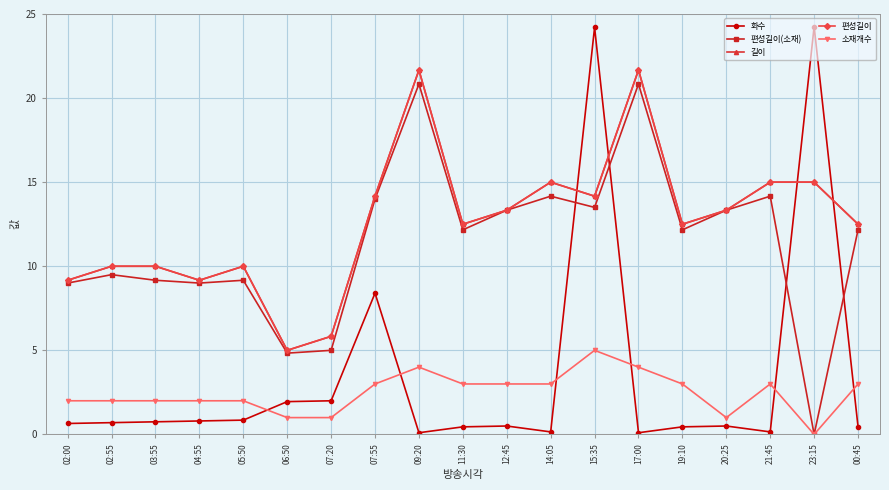

Reading left to right, extract all data points from this chart.

화수: 02:00=0.7	02:55=0.7	03:55=0.8	04:55=0.8	05:50=0.8	06:50=1.9	07:20=2.0	07:55=8.4	09:20=0.1	11:30=0.5	12:45=0.5	14:05=0.1	15:35=24.2	17:00=0.1	19:10=0.5	20:25=0.5	21:45=0.1	23:15=24.2	00:45=0.5
편성길이(소재): 02:00=9.0	02:55=9.5	03:55=9.2	04:55=9.0	05:50=9.2	06:50=4.8	07:20=5.0	07:55=14.0	09:20=20.8	11:30=12.2	12:45=13.3	14:05=14.2	15:35=13.5	17:00=20.8	19:10=12.2	20:25=13.3	21:45=14.2	23:15=0.0	00:45=12.2
길이: 02:00=9.2	02:55=10.0	03:55=10.0	04:55=9.2	05:50=10.0	06:50=5.0	07:20=5.8	07:55=14.2	09:20=21.7	11:30=12.5	12:45=13.3	14:05=15.0	15:35=14.2	17:00=21.7	19:10=12.5	20:25=13.3	21:45=15.0	23:15=15.0	00:45=12.5
편성길이: 02:00=9.2	02:55=10.0	03:55=10.0	04:55=9.2	05:50=10.0	06:50=5.0	07:20=5.8	07:55=14.2	09:20=21.7	11:30=12.5	12:45=13.3	14:05=15.0	15:35=14.2	17:00=21.7	19:10=12.5	20:25=13.3	21:45=15.0	23:15=15.0	00:45=12.5
소재개수: 02:00=2.0	02:55=2.0	03:55=2.0	04:55=2.0	05:50=2.0	06:50=1.0	07:20=1.0	07:55=3.0	09:20=4.0	11:30=3.0	12:45=3.0	14:05=3.0	15:35=5.0	17:00=4.0	19:10=3.0	20:25=1.0	21:45=3.0	23:15=0.0	00:45=3.0